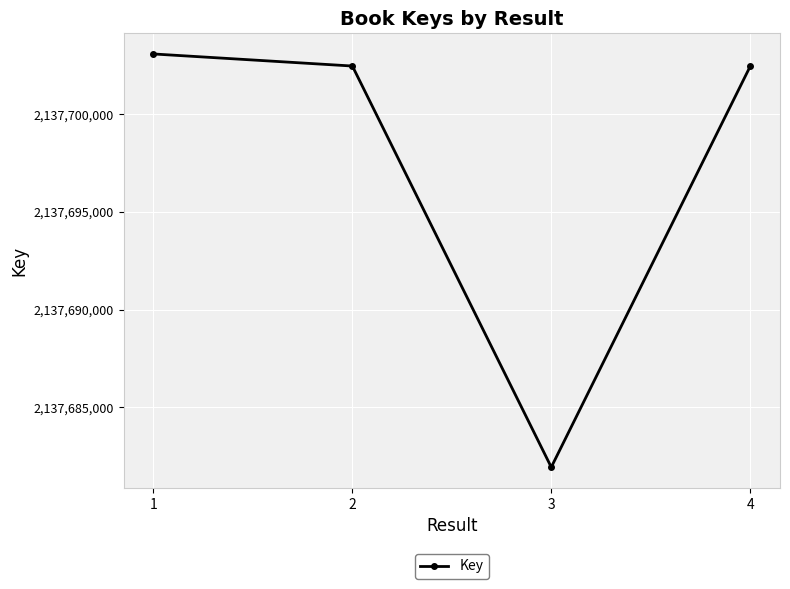

The chart shows a value of 871135433 at 2. True or false?

False